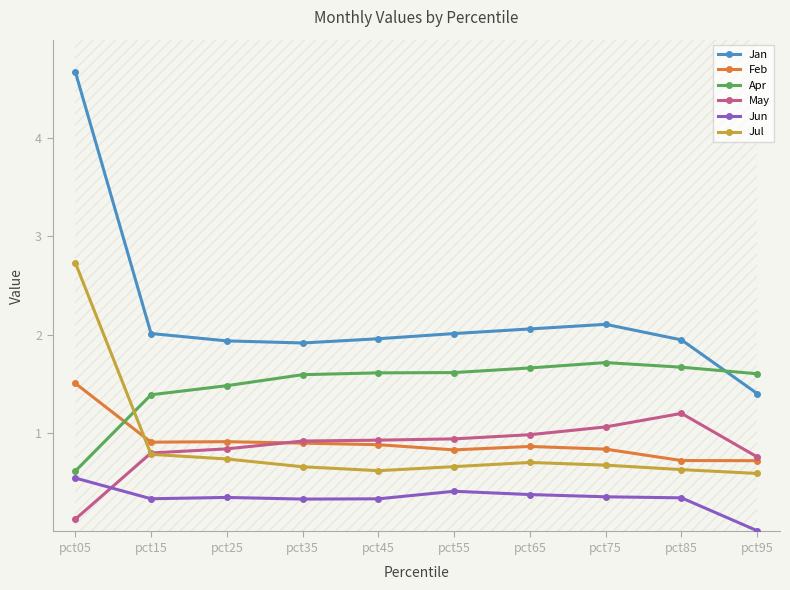

True or false: Feb and Jun intersect in this chart.

False